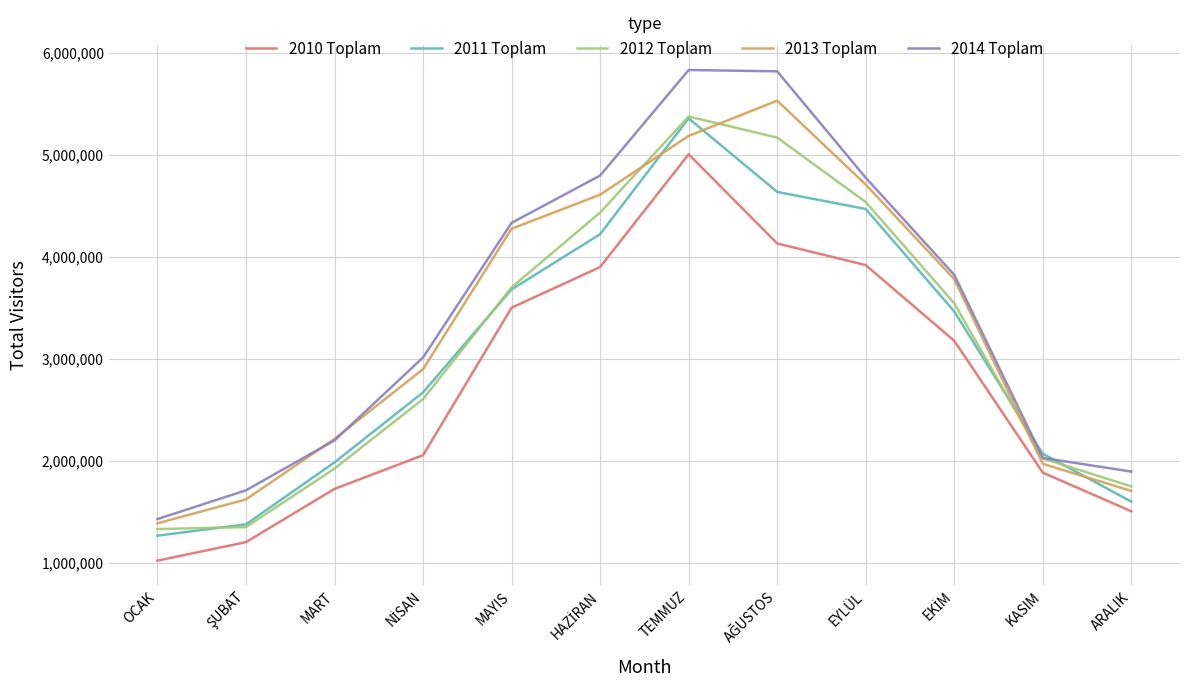

True or false: 2010 Toplam and 2012 Toplam cross at least once.

False